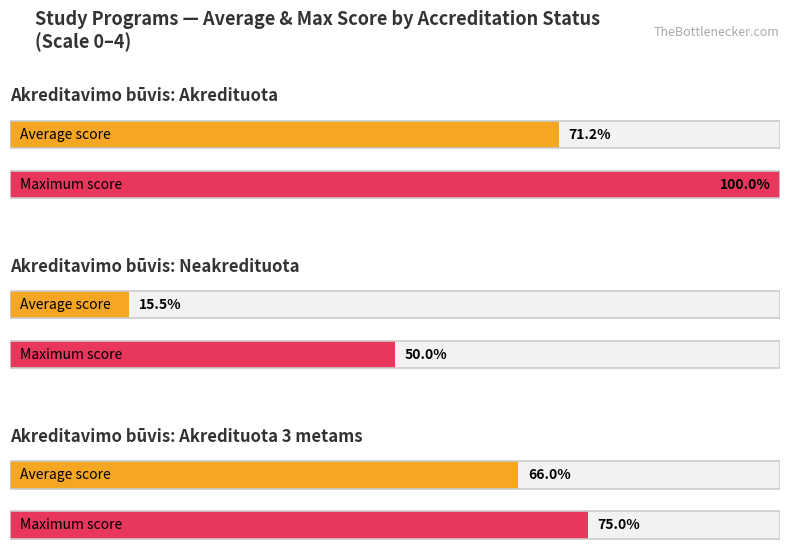

True or false: the data shows 3.0 at Akredituota 3 metams.

True